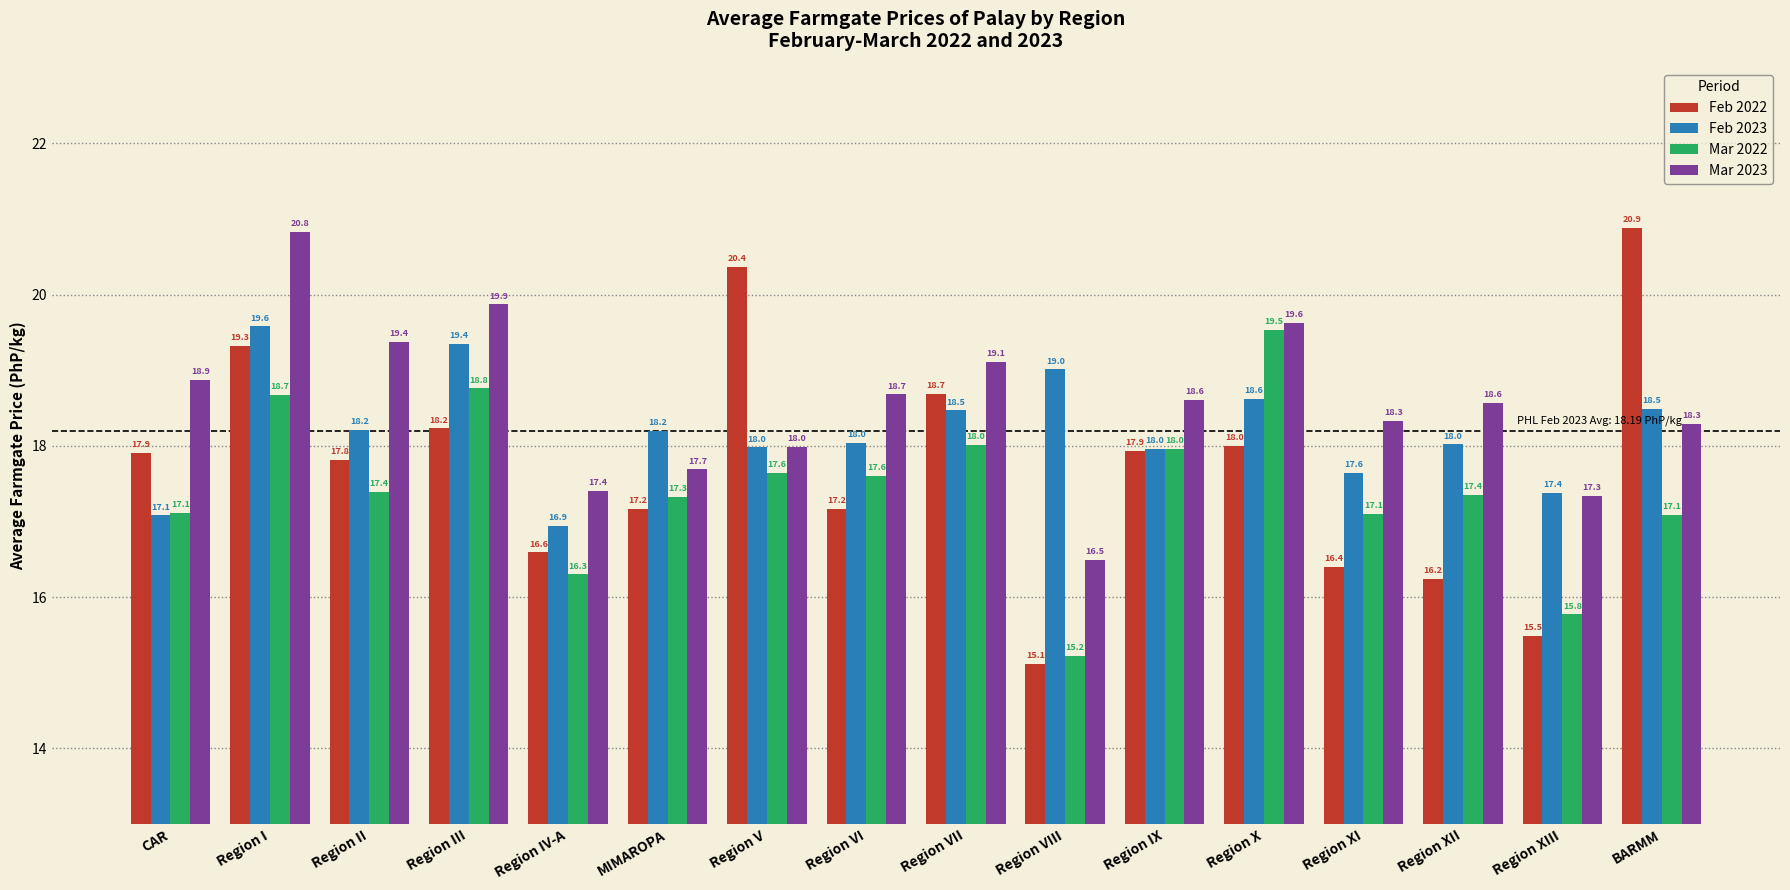

Reading left to right, transcribe all the data shown in this chart.

Feb 2022: 17.9	19.3	17.8	18.2	16.6	17.2	20.4	17.2	18.7	15.1	17.9	18.0	16.4	16.2	15.5	20.9
Feb 2023: 17.1	19.6	18.2	19.4	16.9	18.2	18.0	18.0	18.5	19.0	18.0	18.6	17.6	18.0	17.4	18.5
Mar 2022: 17.1	18.7	17.4	18.8	16.3	17.3	17.6	17.6	18.0	15.2	18.0	19.5	17.1	17.4	15.8	17.1
Mar 2023: 18.9	20.8	19.4	19.9	17.4	17.7	18.0	18.7	19.1	16.5	18.6	19.6	18.3	18.6	17.3	18.3